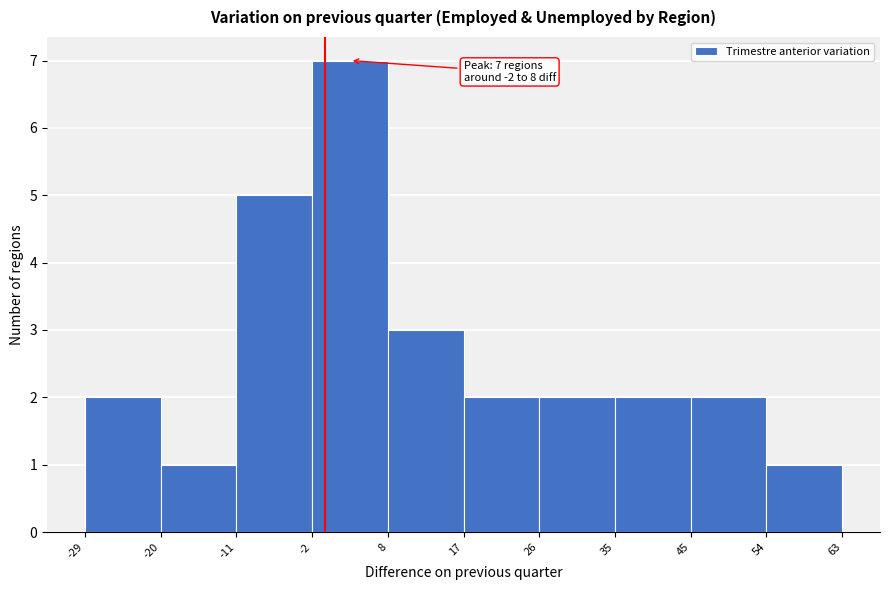

Over which range of the x-axis is the bar tallest?

-2 to 8